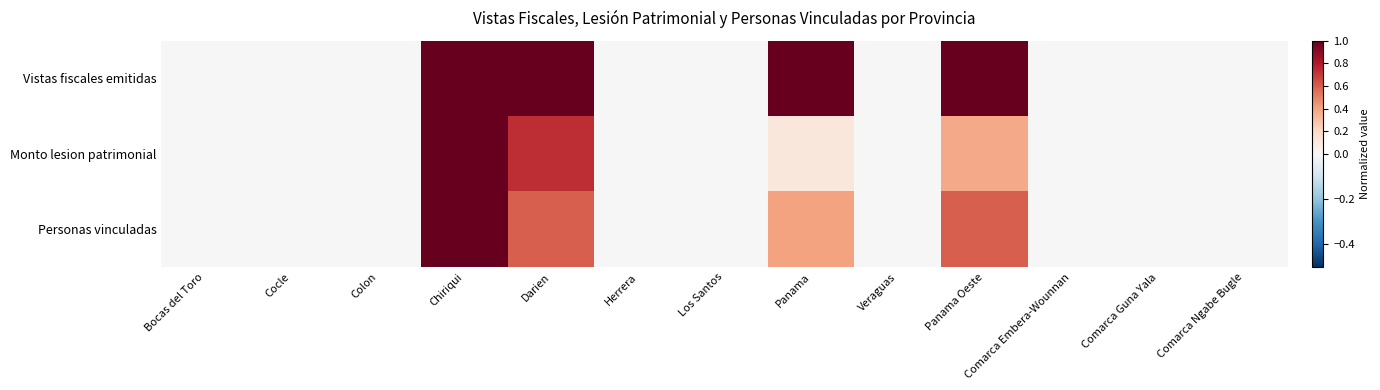

Reading right to left, transcribe all the data shown in this chart.

Vistas fiscales emitidas: Comarca Ngabe Bugle=0.0	Comarca Guna Yala=0.0	Comarca Embera-Wounnan=0.0	Panama Oeste=1.0	Veraguas=0.0	Panama=1.0	Los Santos=0.0	Herrera=0.0	Darien=1.0	Chiriqui=1.0	Colon=0.0	Cocle=0.0	Bocas del Toro=0.0
Monto lesion patrimonial: Comarca Ngabe Bugle=0.0	Comarca Guna Yala=0.0	Comarca Embera-Wounnan=0.0	Panama Oeste=0.4	Veraguas=0.0	Panama=0.1	Los Santos=0.0	Herrera=0.0	Darien=0.7	Chiriqui=1.0	Colon=0.0	Cocle=0.0	Bocas del Toro=0.0
Personas vinculadas: Comarca Ngabe Bugle=0.0	Comarca Guna Yala=0.0	Comarca Embera-Wounnan=0.0	Panama Oeste=0.6	Veraguas=0.0	Panama=0.4	Los Santos=0.0	Herrera=0.0	Darien=0.6	Chiriqui=1.0	Colon=0.0	Cocle=0.0	Bocas del Toro=0.0